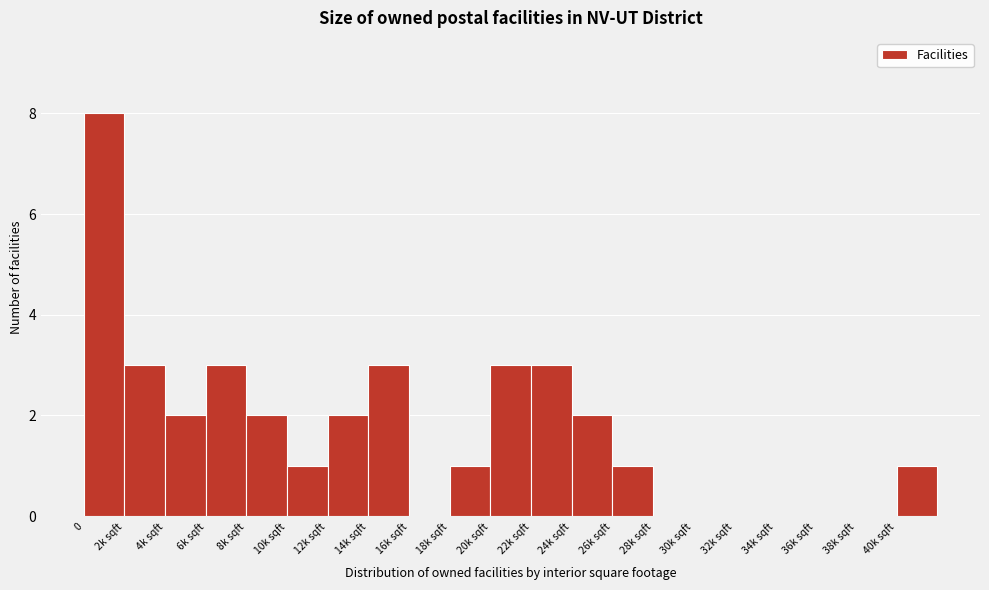

Reading right to left, extract all data points from this chart.

40k sqft=1	38k sqft=0	36k sqft=0	34k sqft=0	32k sqft=0	30k sqft=0	28k sqft=0	26k sqft=1	24k sqft=2	22k sqft=3	20k sqft=3	18k sqft=1	16k sqft=0	14k sqft=3	12k sqft=2	10k sqft=1	8k sqft=2	6k sqft=3	4k sqft=2	2k sqft=3	0=8